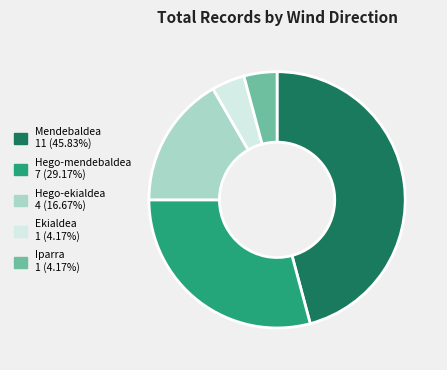

Approximately how many times larger is the value at Hego-mendebaldea compared to Mendebaldea?

0.6